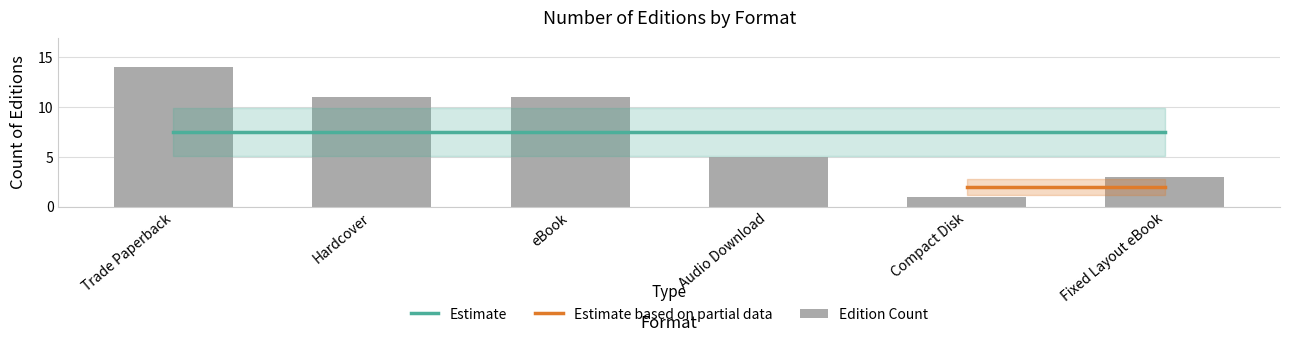

What is the ratio of the value at Compact Disk to the value at Trade Paperback?

0.1